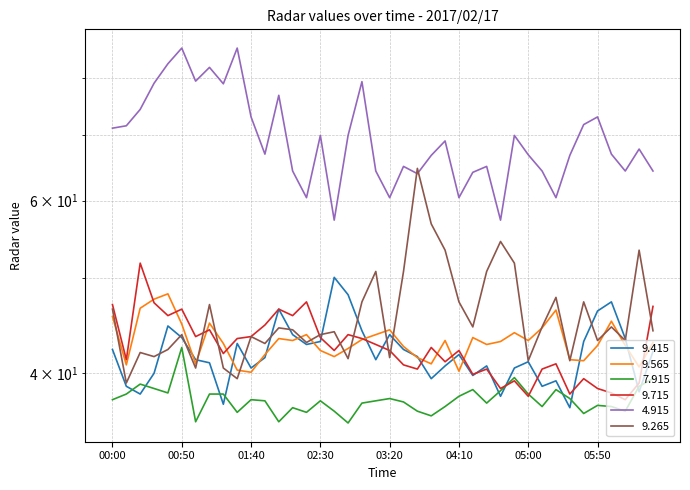

The value of   9.565 at 03:10 is 66.1. True or false?

False